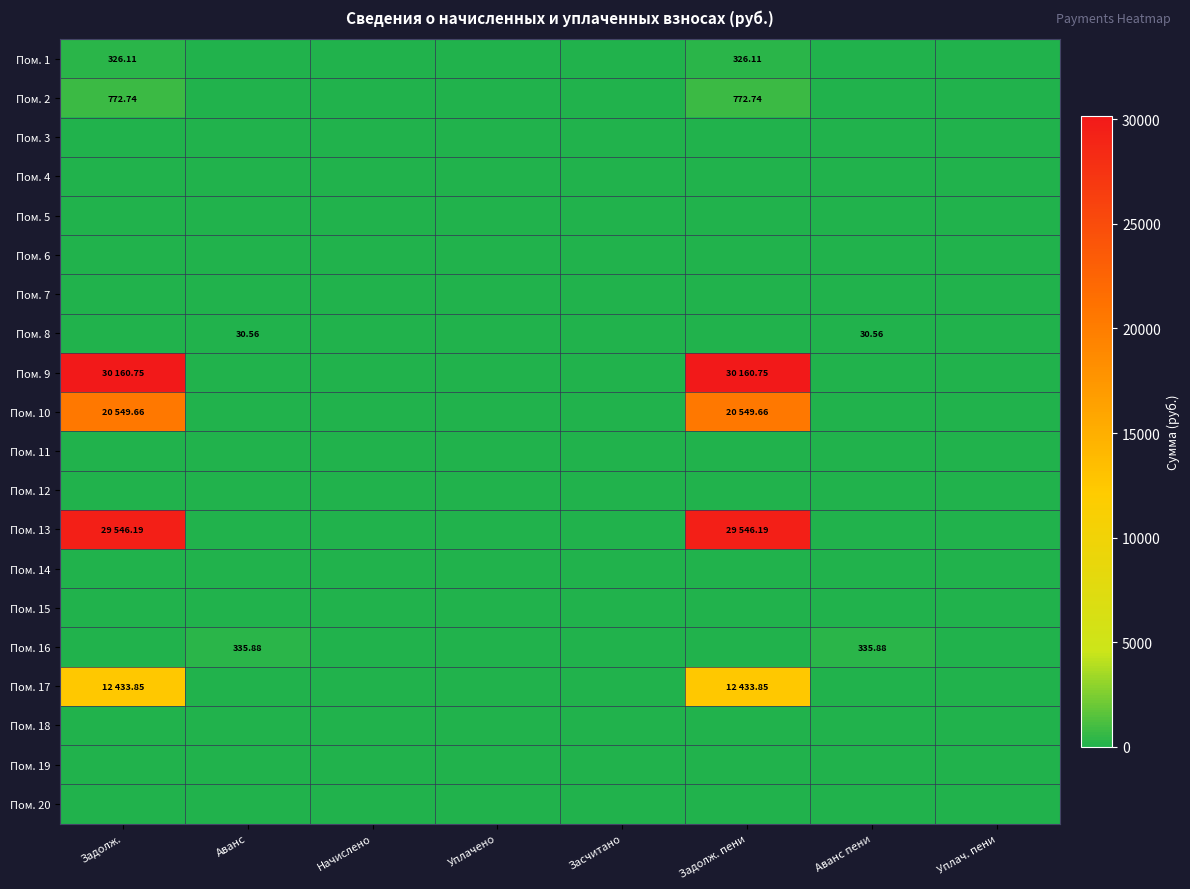

Which series has the largest total across all categories?

Пом. 9